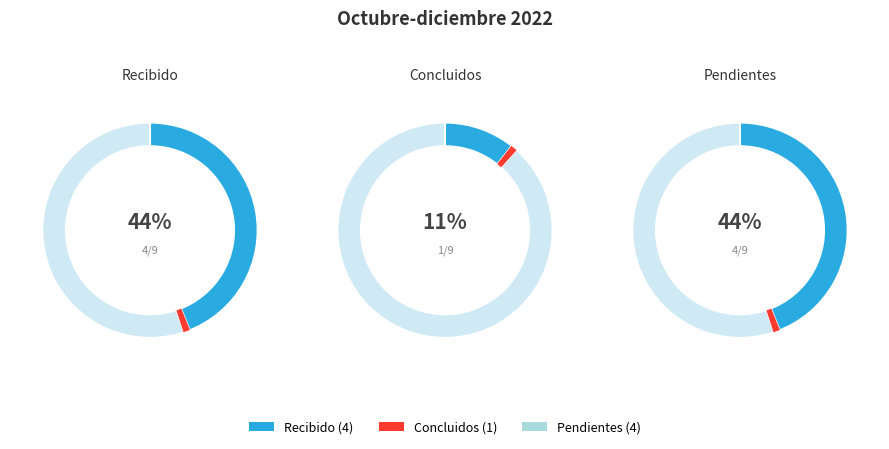

Which slice is the largest?

Recibido